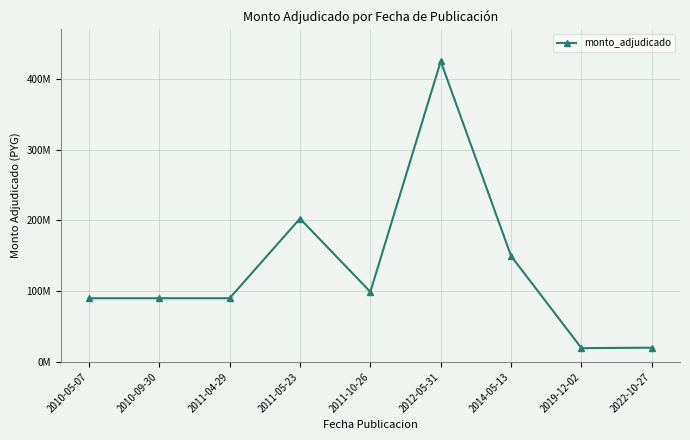

What position from the left is 2014-05-13?

7